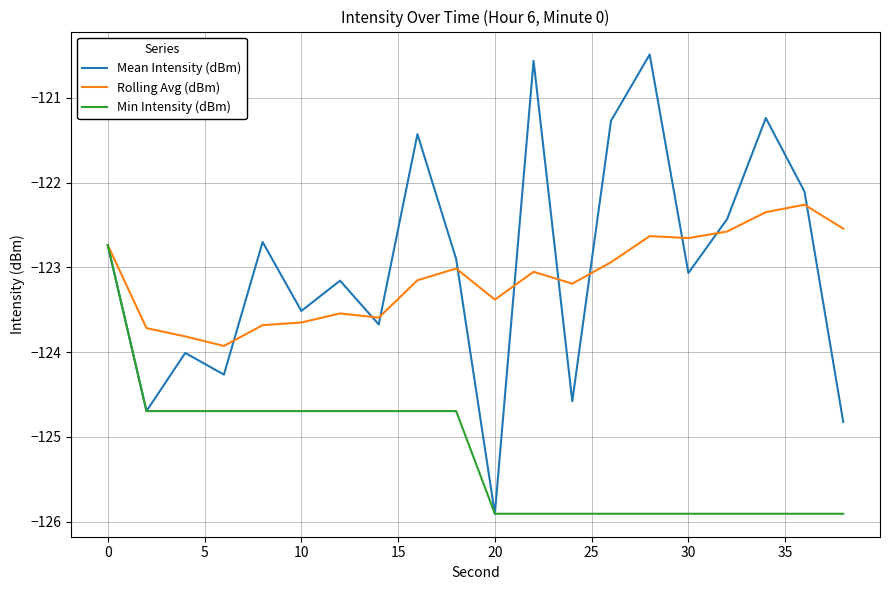

What is the minimum value for Rolling Avg (dBm)?

-123.9